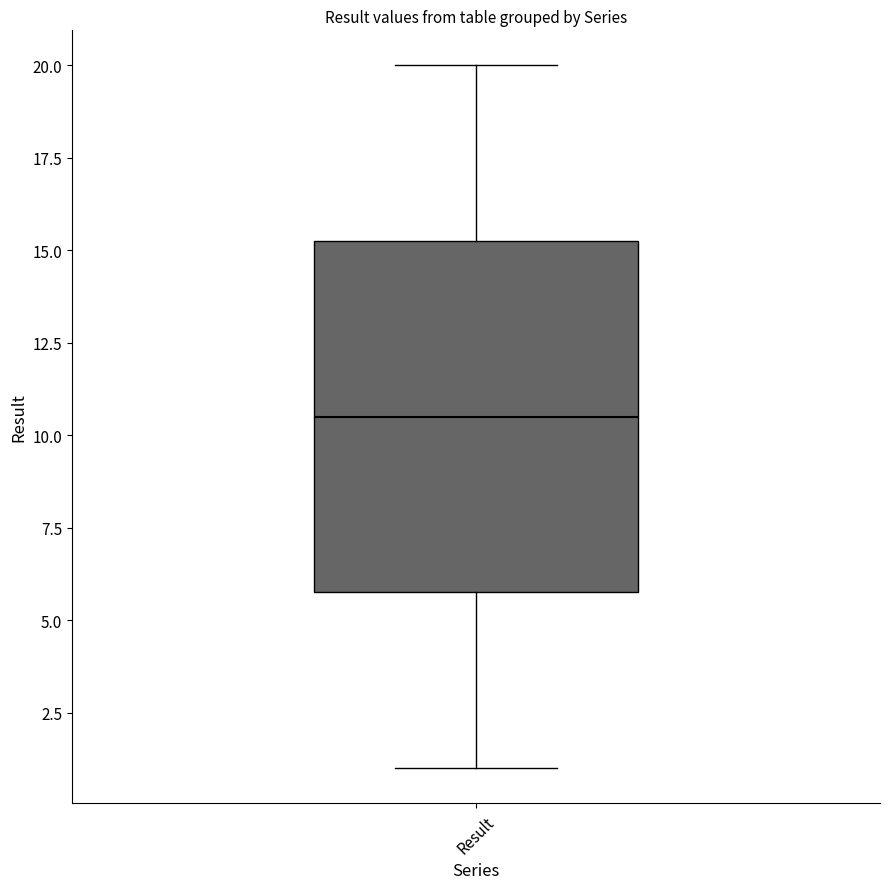

Transcribe this box plot: give where the median line is, the range the box spans, and where the two whiskers end, as read against the y-axis. The values are not printed on the chart, so give them approximately, as read against the axis.

median 10.5, box 6.0 to 15.5, whiskers 1.0 to 20.0